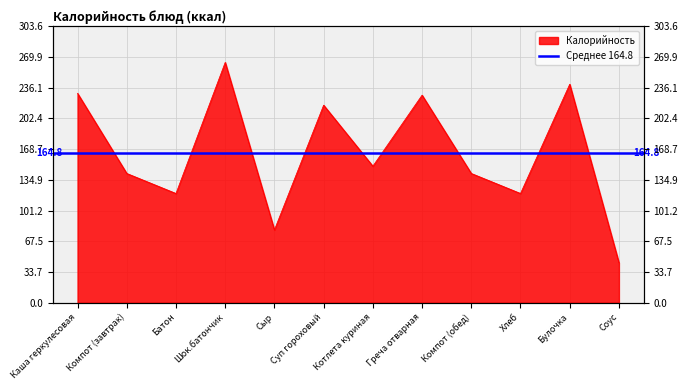

How many data points are above 150?

5